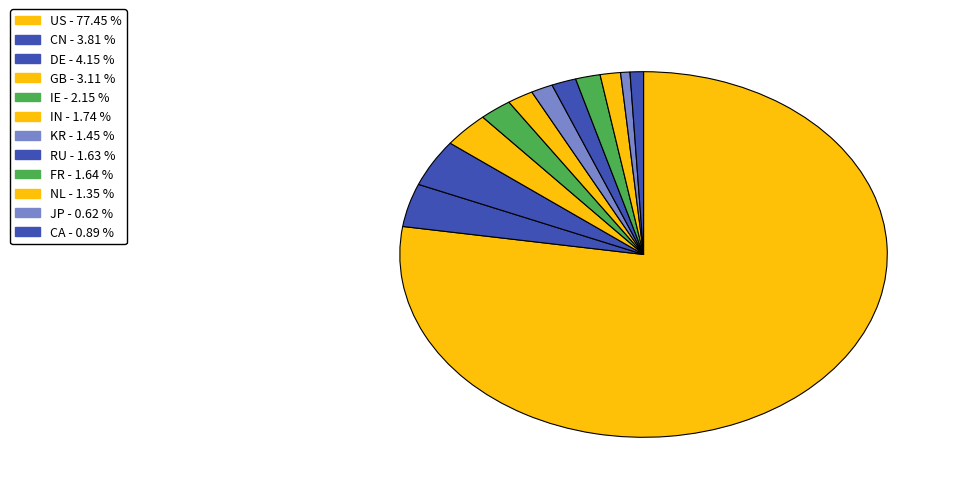

Which slice is the smallest?

JP